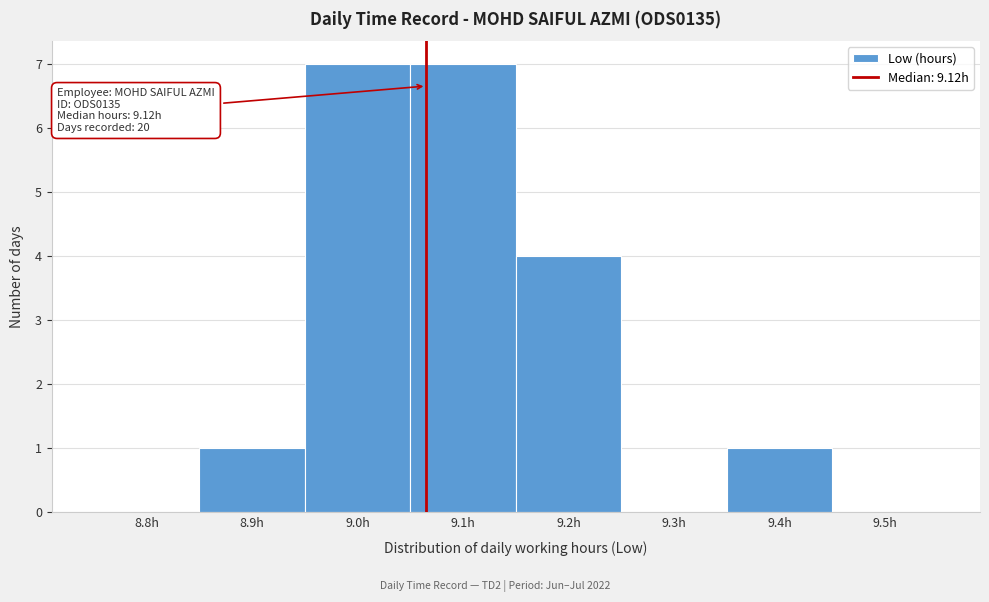

Reading left to right, extract all data points from this chart.

8.8h=0	8.9h=1	9.0h=7	9.1h=7	9.2h=4	9.3h=0	9.4h=1	9.5h=0